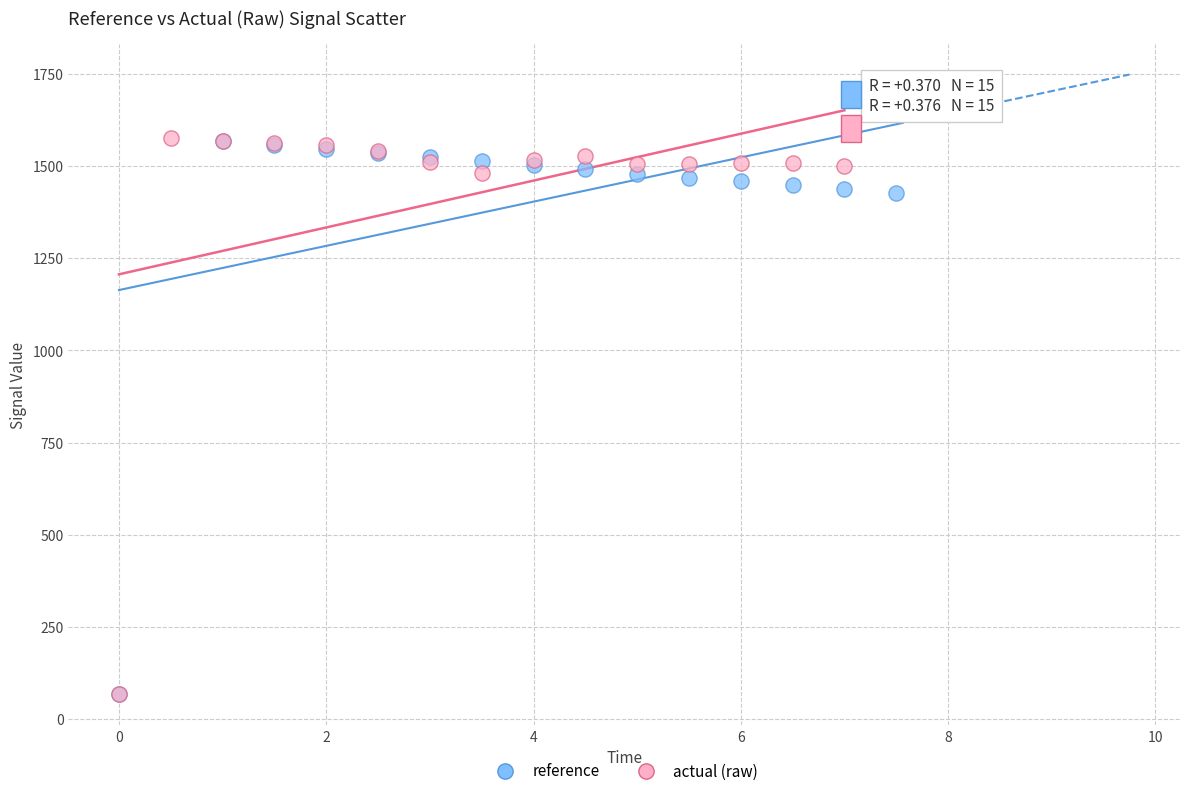

Which series has the largest Y range (max minus min)?

actual (raw)